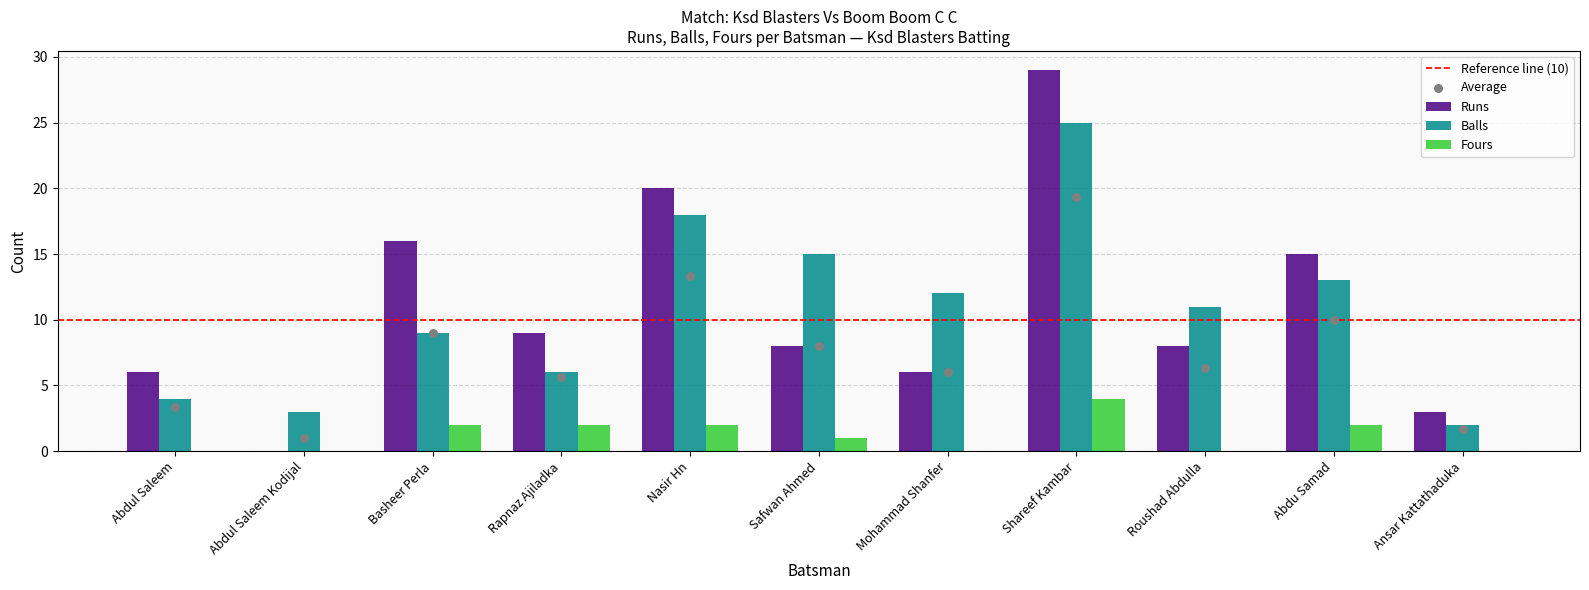

Which series has the largest Y range (max minus min)?

Runs